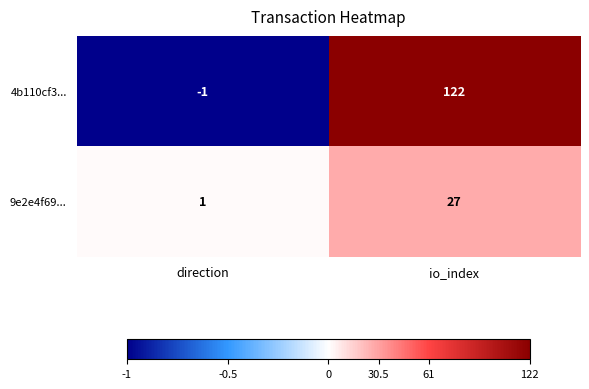

At how many categories does at least one series exceed 38?

1